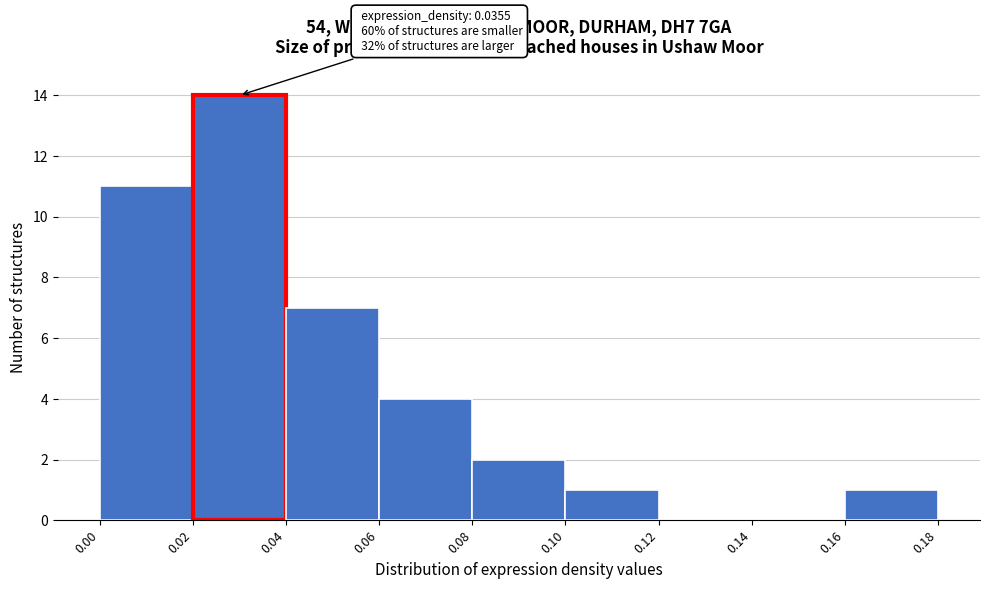

Over which range of the x-axis is the bar tallest?

0.02 to 0.04